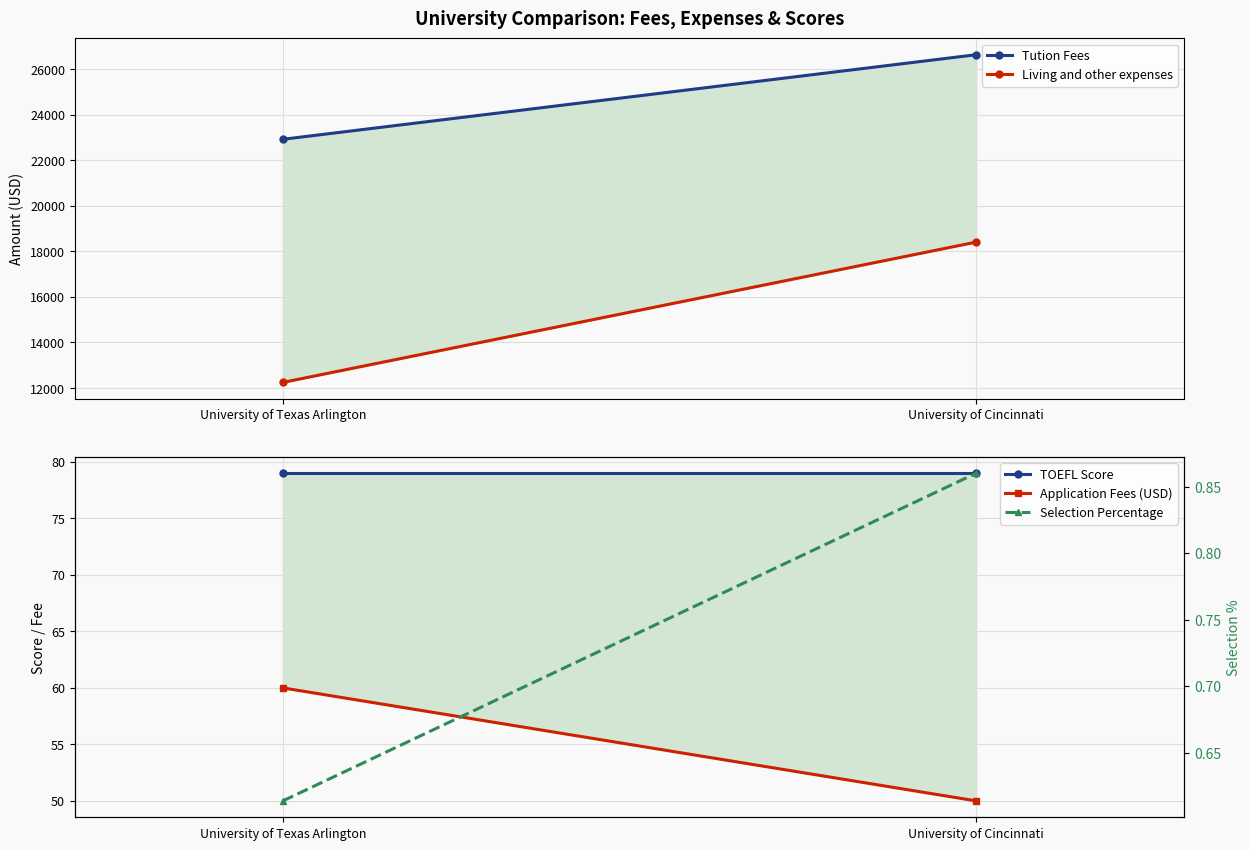

The value of Application Fees (USD) at University of Cincinnati is 21.7. True or false?

False